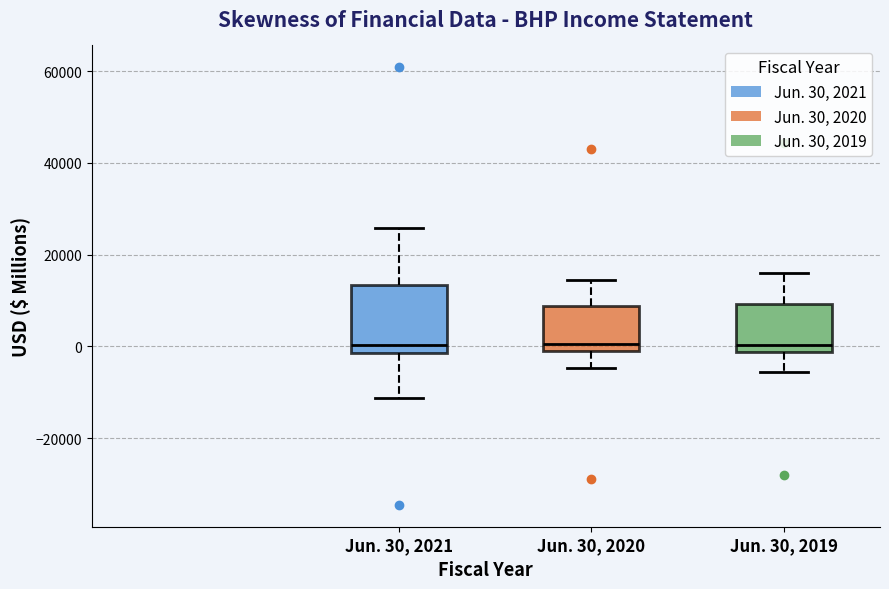

Reading left to right, transcribe this box plot: for each box, give where its median line is, the range the box spans, and where its two whiskers end, as read against the y-axis. The values are not printed on the chart, so give them approximately, as read against the axis.

Jun. 30, 2021: median 0, box -2000 to 14000, whiskers -12000 to 26000
Jun. 30, 2020: median 0 (just above the box's lower edge), box 0 to 8000, whiskers -4000 to 14000
Jun. 30, 2019: median 0, box -2000 to 10000, whiskers -6000 to 16000